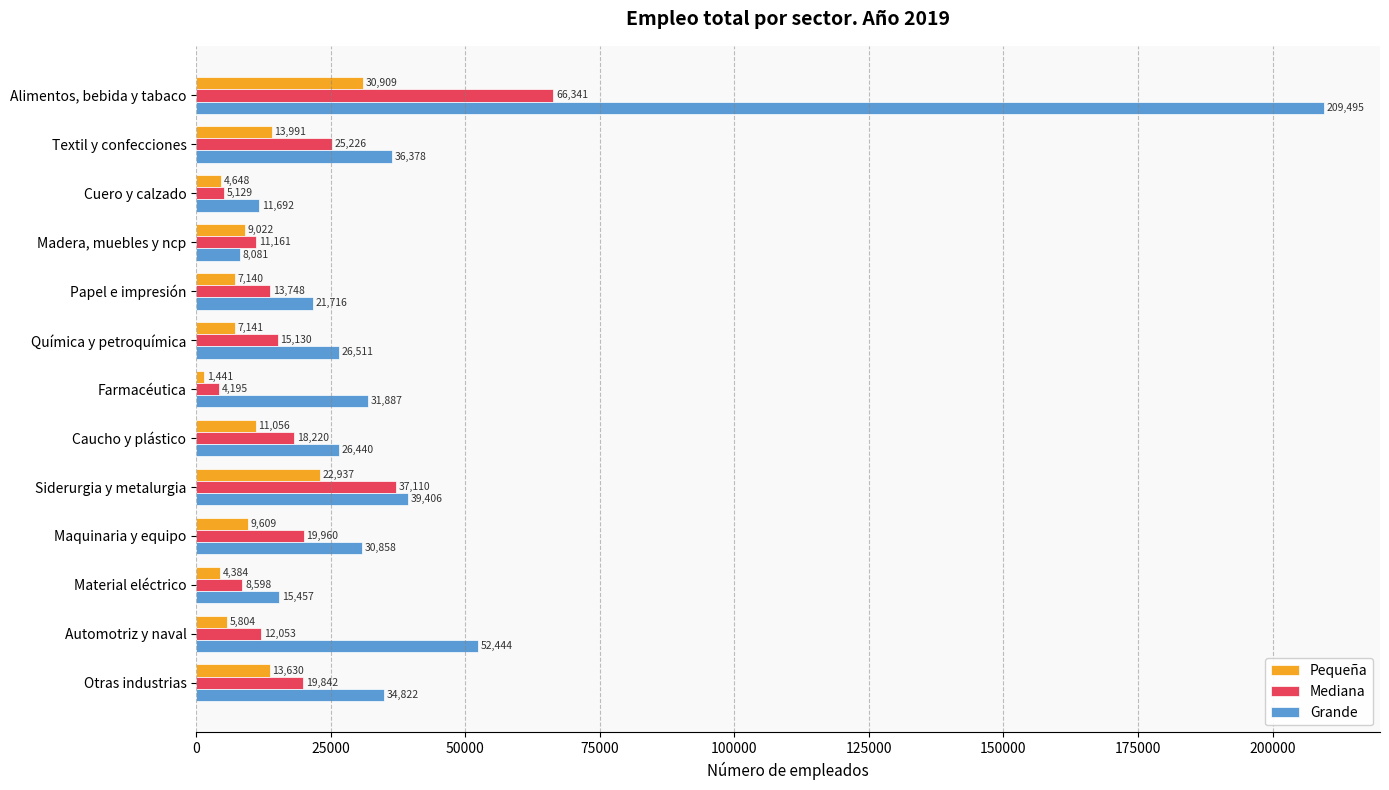

What are all the series names shown in the legend?

Pequeña, Mediana, Grande